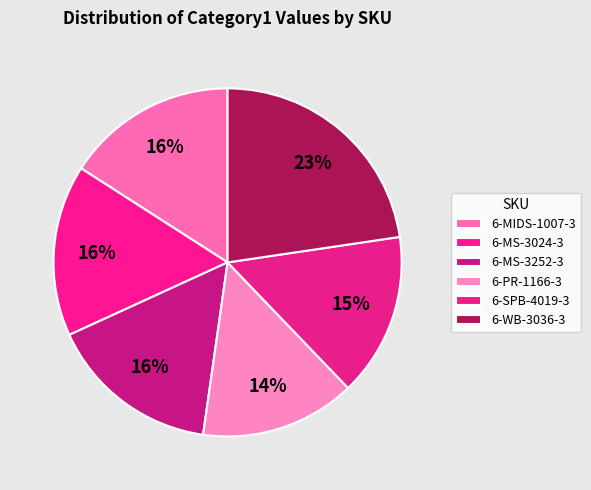

How many slices are in this pie chart?

6